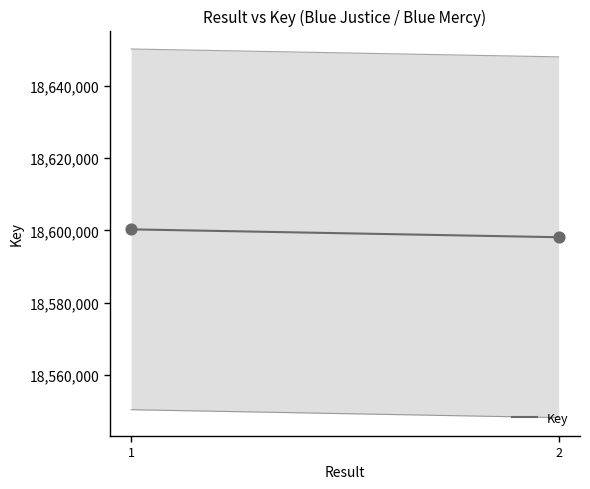

What is the range of Y values (max minus min)?

2184